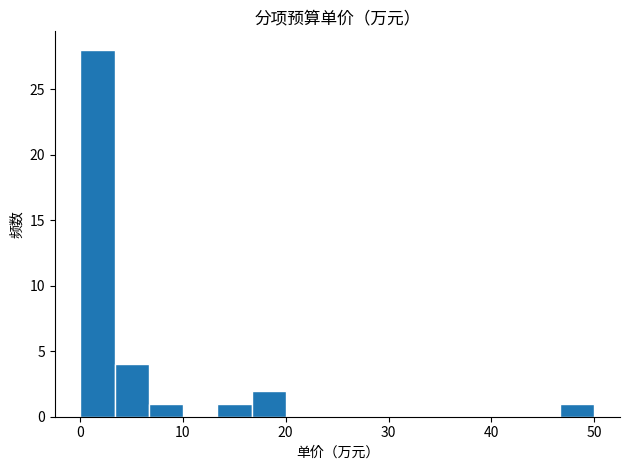

Around what value on the x-axis is the tallest bar? Give the approximate position of its centre, as read against the axis.

2